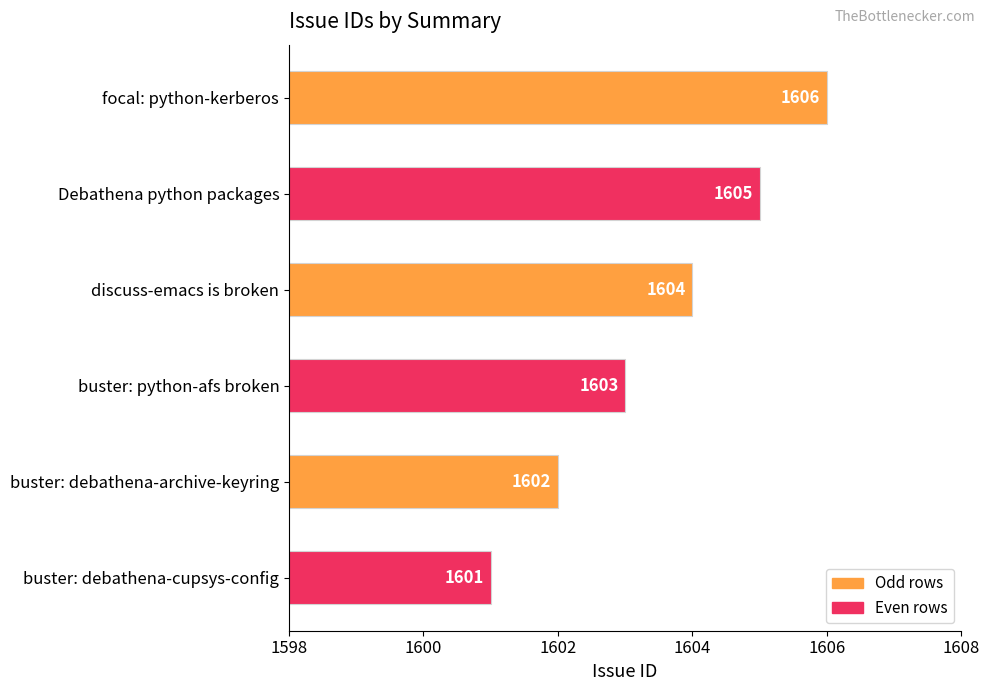

Does the chart contain stacked bars?

No